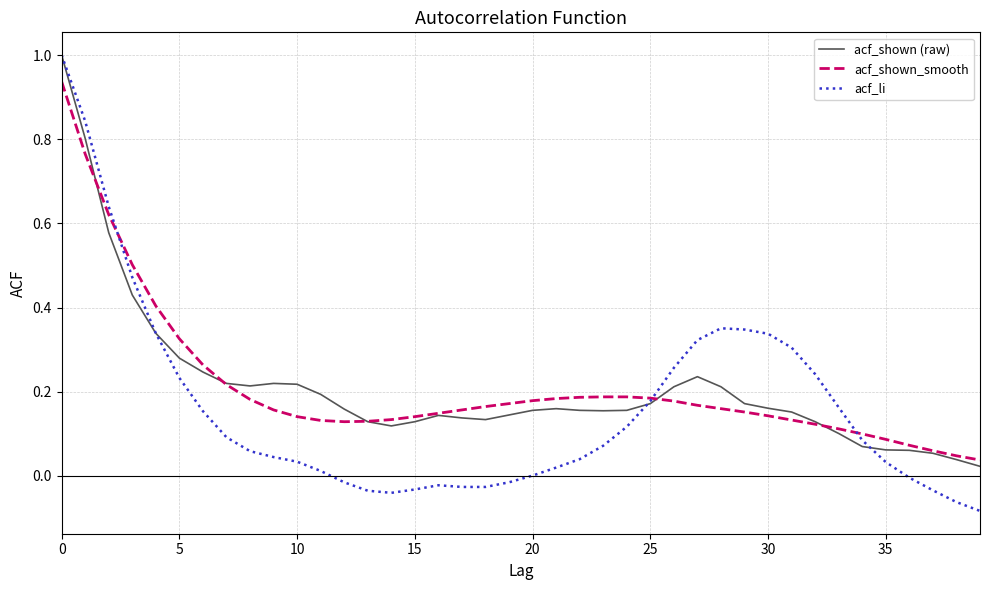

Which series has the widest spread of values?

acf_li